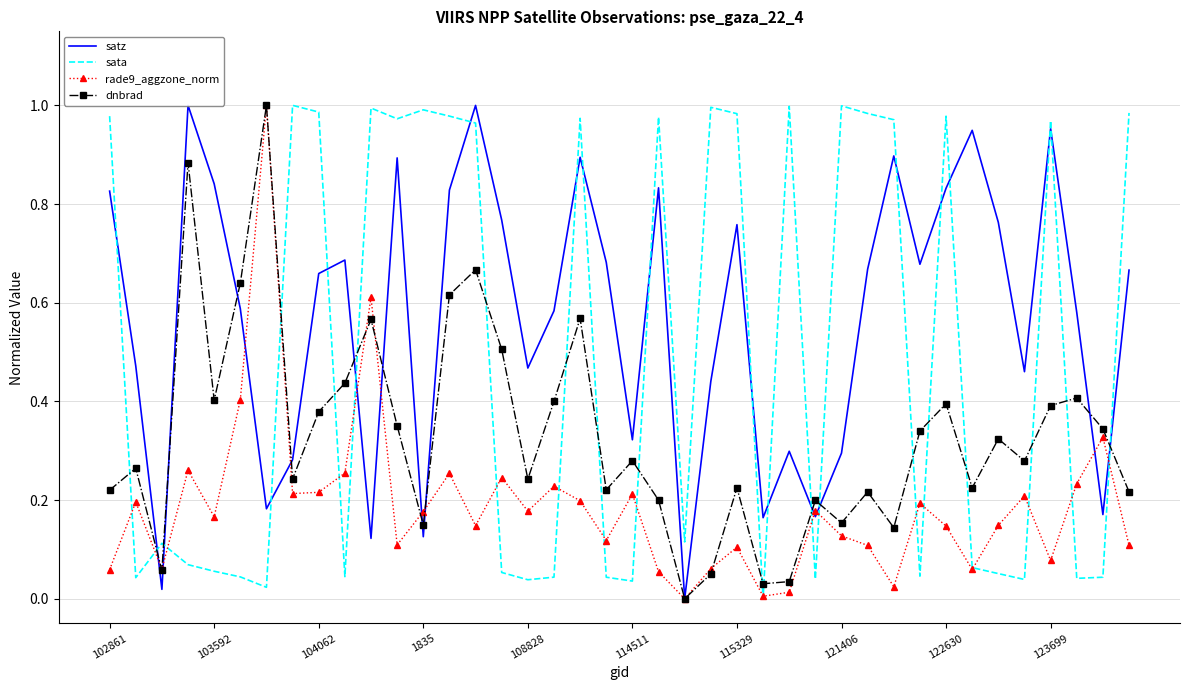

How many times do dnbrad and sata cross each other?

20